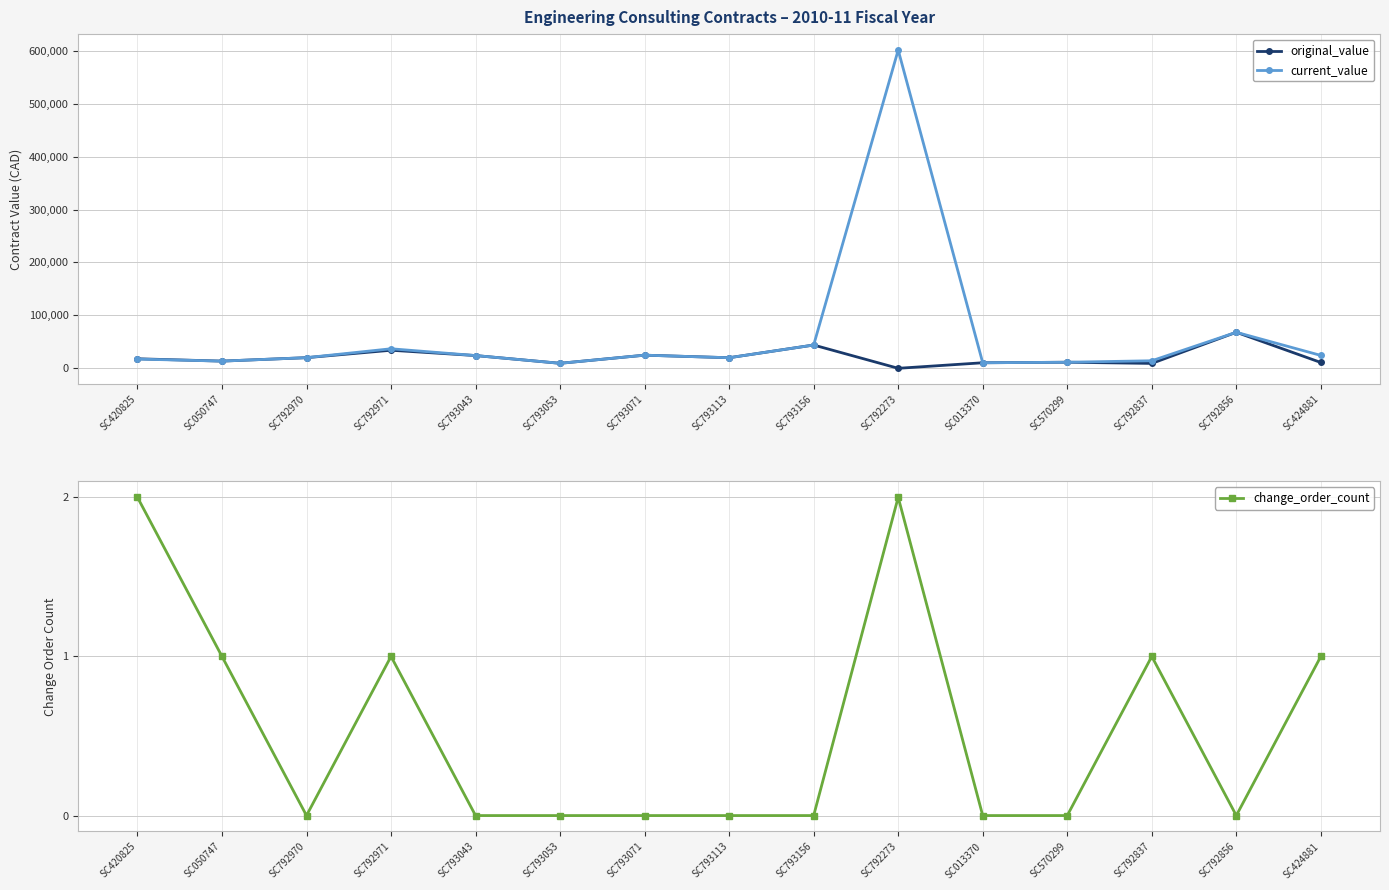

What is the sum of the original_value values at SC050747 and SC424881?

24595.0